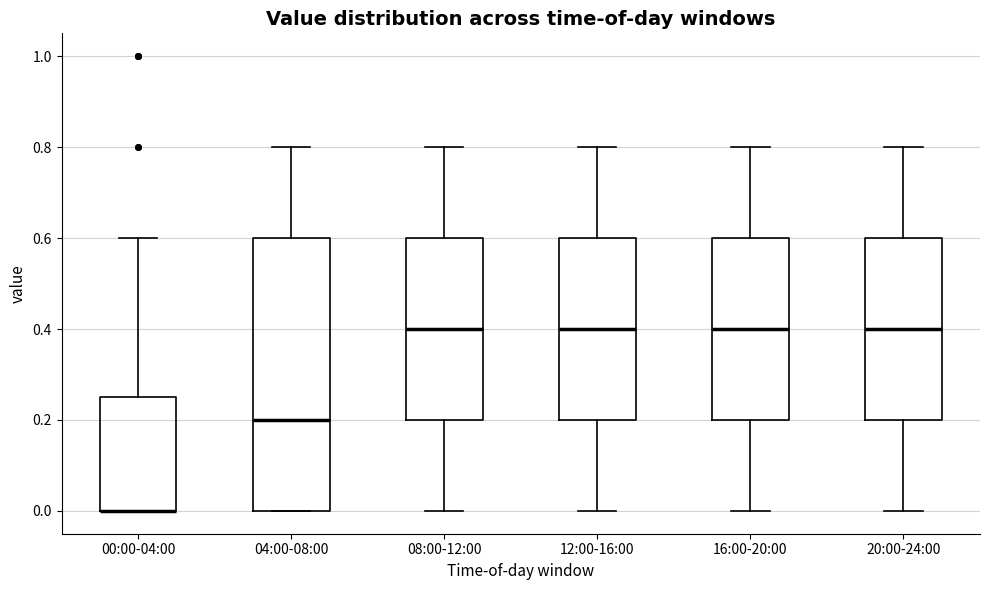

Reading left to right, transcribe this box plot: for each box, give where its median line is, the range the box spans, and where its two whiskers end, as read against the y-axis. The values are not printed on the chart, so give them approximately, as read against the axis.

00:00-04:00: median 0.00 (drawn on the box's lower edge), box 0.00 to 0.26, whiskers 0.00 to 0.60
04:00-08:00: median 0.20, box 0.00 to 0.60, whiskers 0.00 to 0.80
08:00-12:00: median 0.40, box 0.20 to 0.60, whiskers 0.00 to 0.80
12:00-16:00: median 0.40, box 0.20 to 0.60, whiskers 0.00 to 0.80
16:00-20:00: median 0.40, box 0.20 to 0.60, whiskers 0.00 to 0.80
20:00-24:00: median 0.40, box 0.20 to 0.60, whiskers 0.00 to 0.80